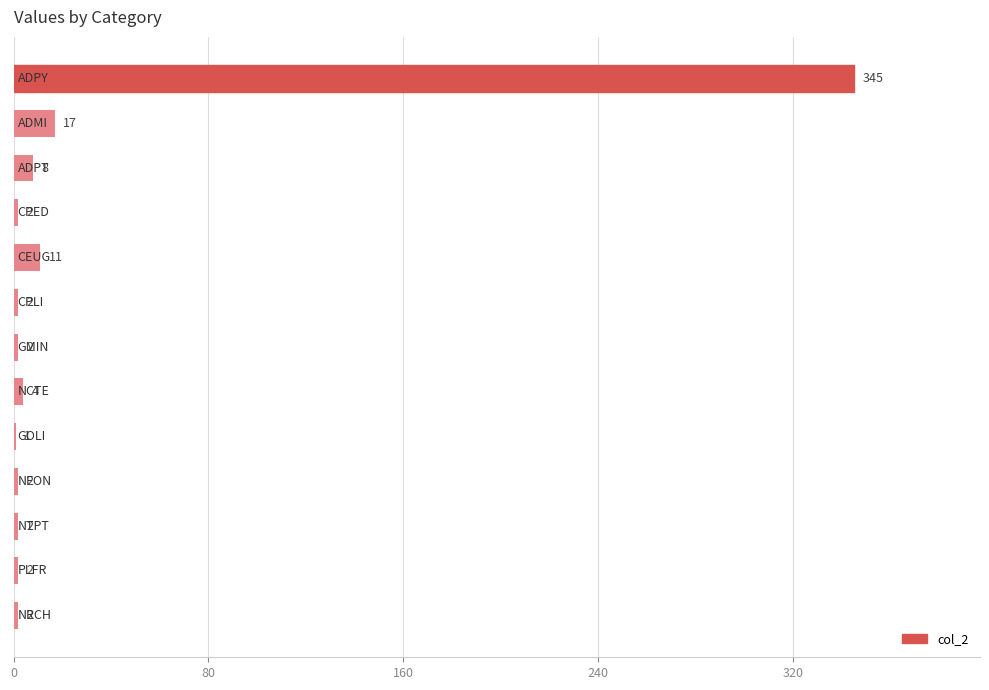

What is the greatest value displayed?

345